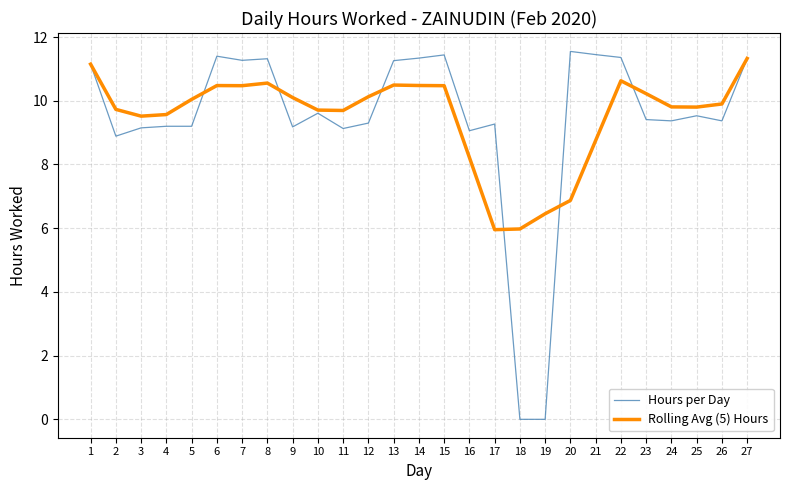

What is the maximum value shown in the chart?

11.6